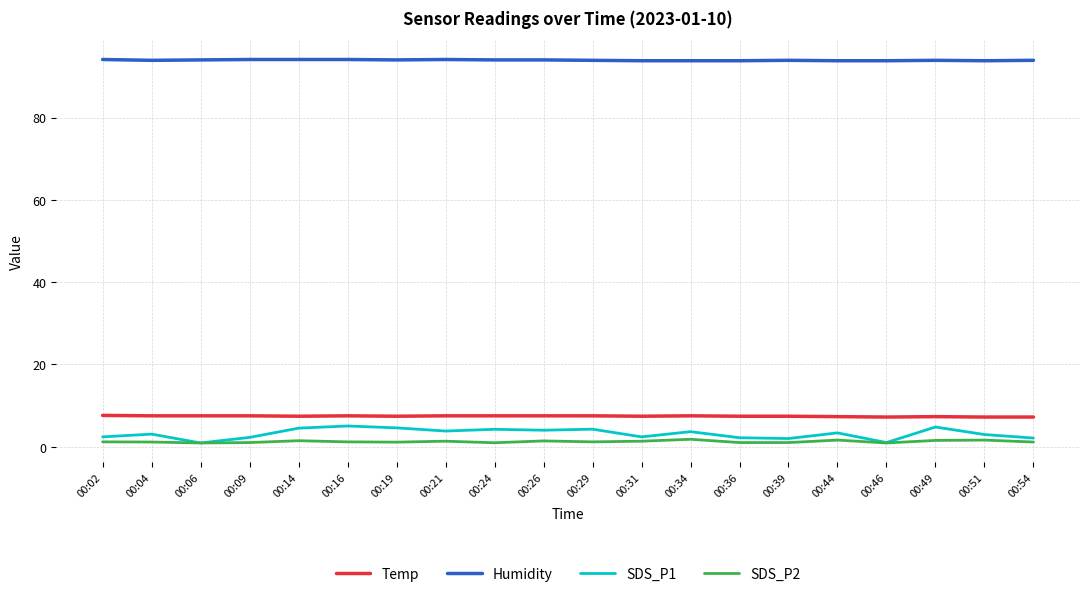

What is the spread (max minus min) of values at 00:21?

92.8